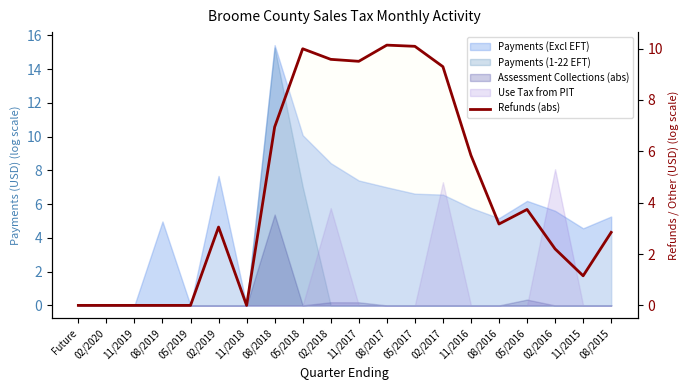

What is the change in value from 08/2019 to 02/2018?

+9.6